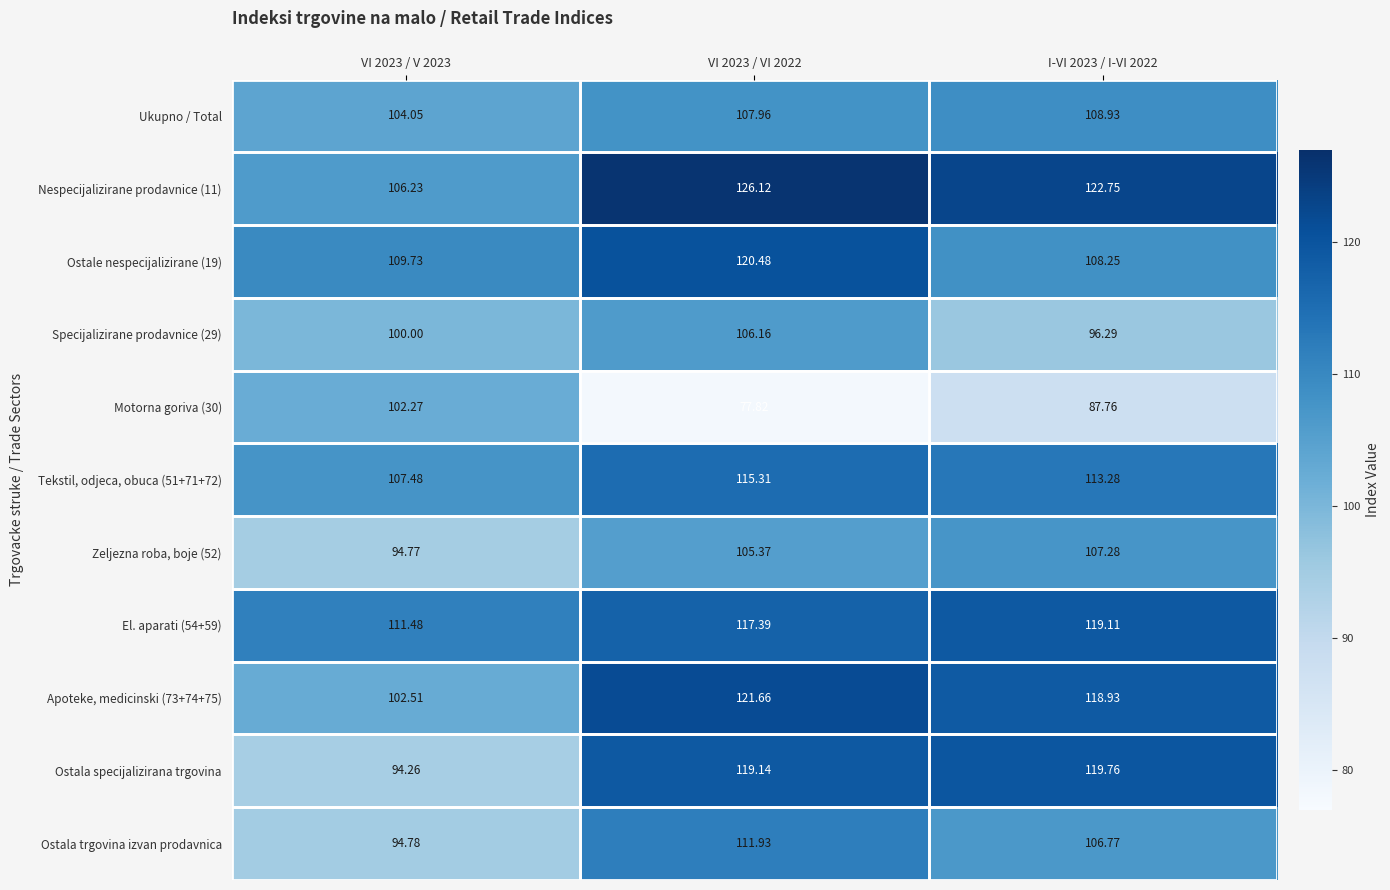

What is the spread (max minus min) of values at VI 2023 / V 2023?

17.2